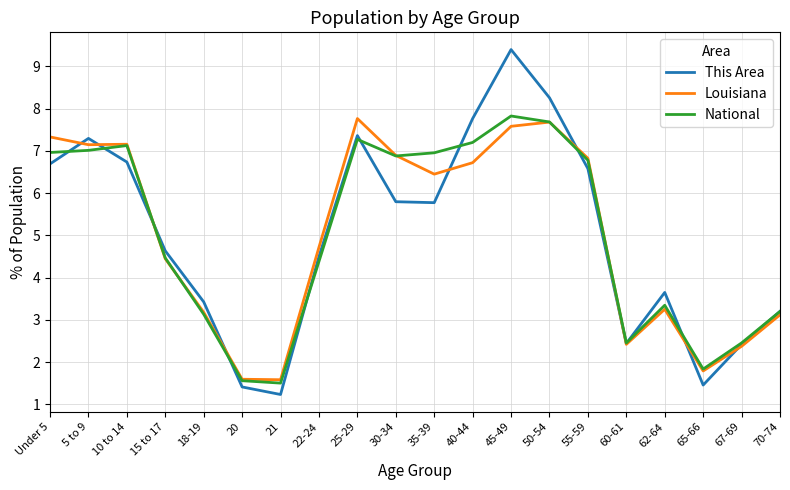

What position from the left is 35-39?

11